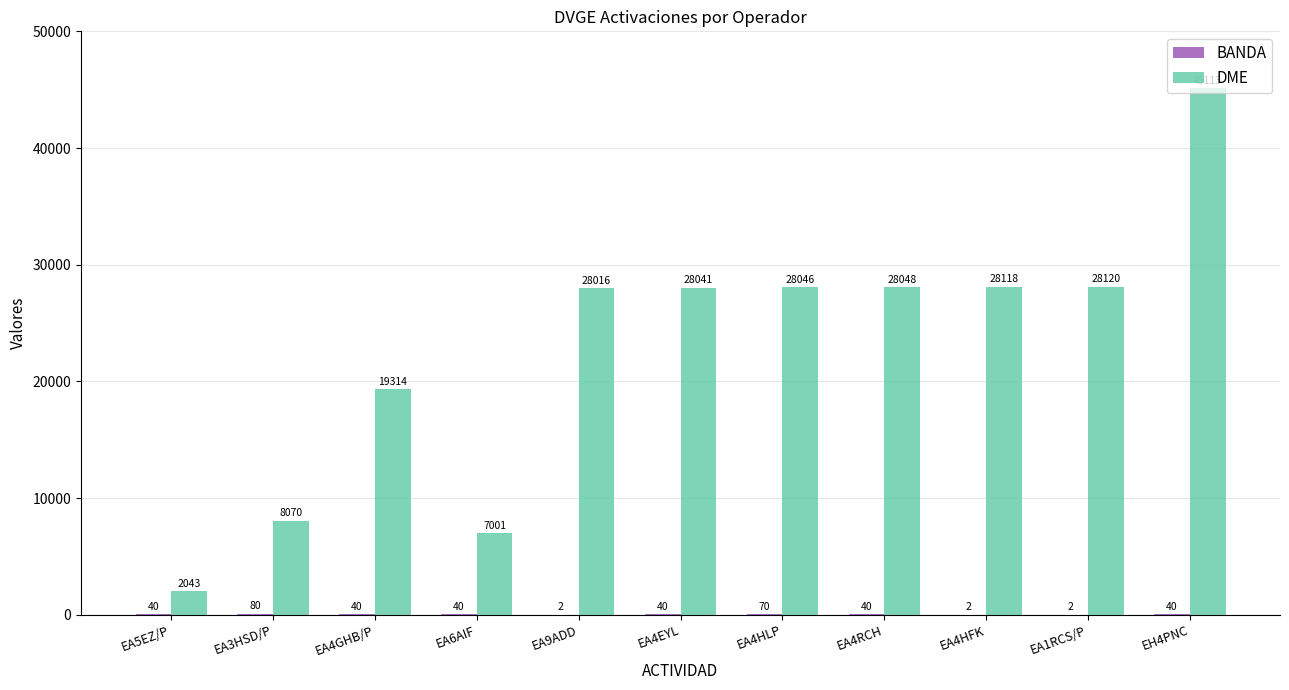

Between EA4EYL and EA4RCH, which series saw the biggest shift?

DME